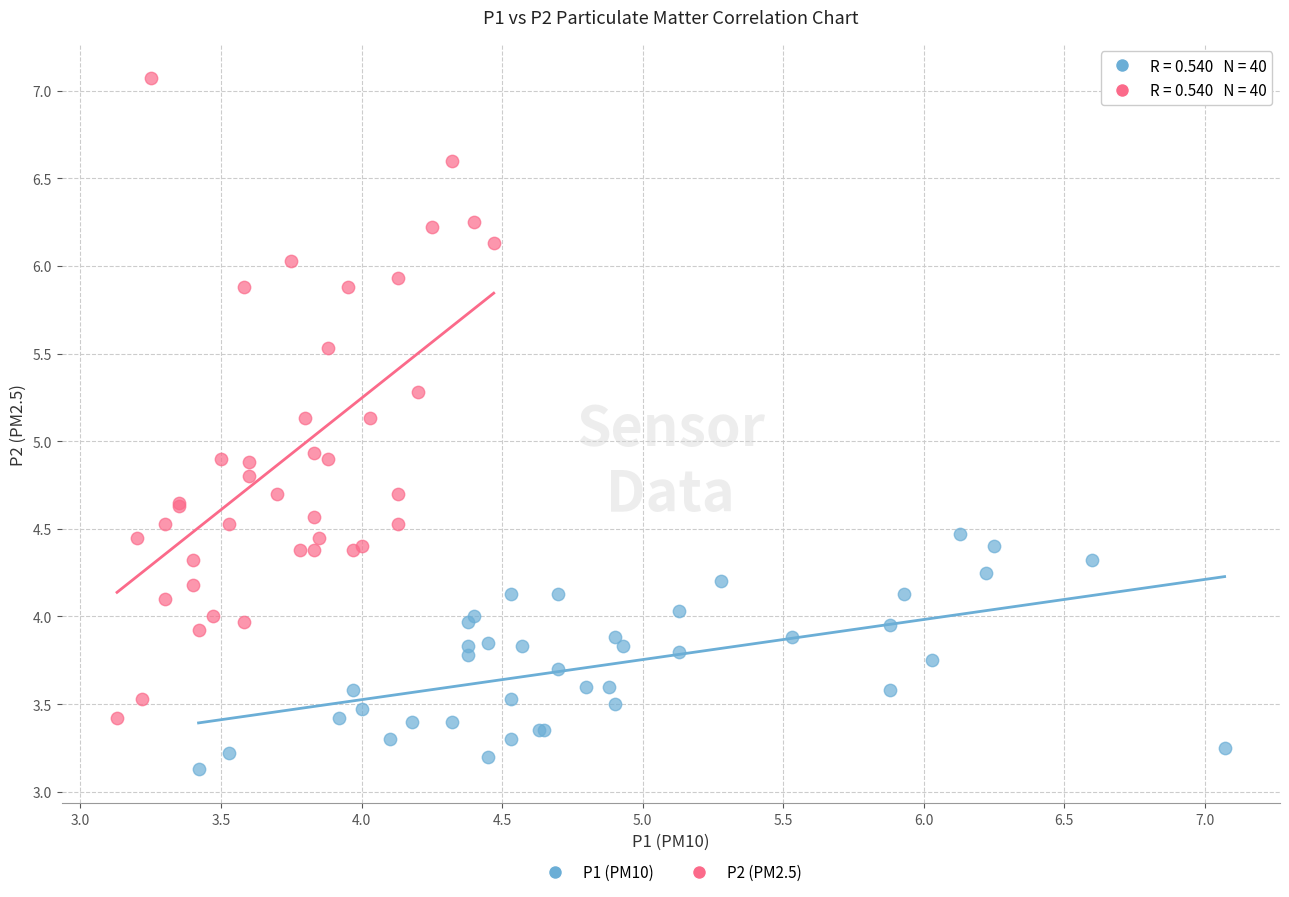

Which series reaches the maximum Y coordinate?

P2 (PM2.5)